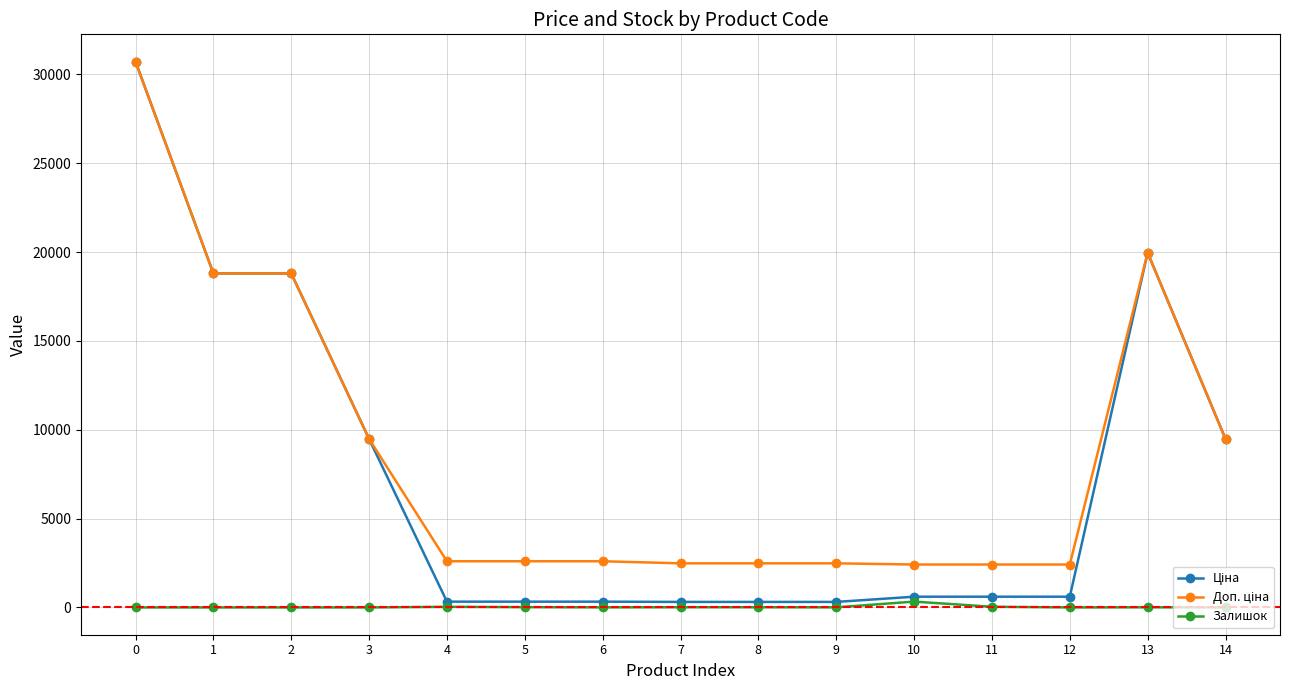

What is the maximum value shown in the chart?

30717.1